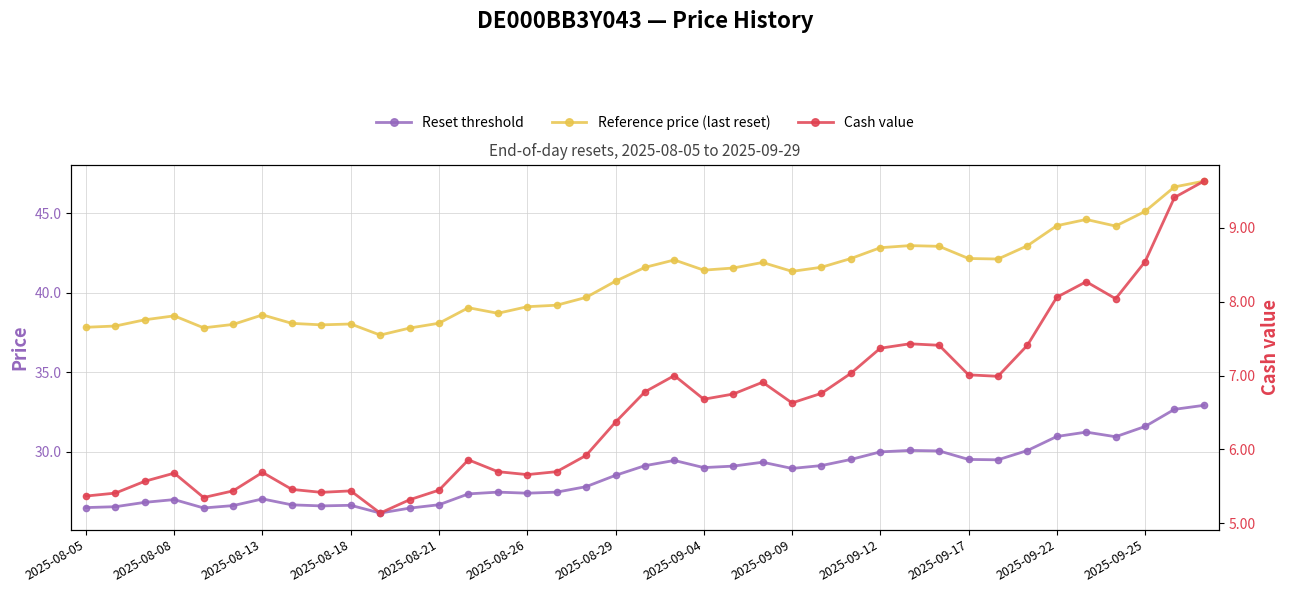

What is the difference between the maximum and minimum values in the Reference price (last reset) series?

9.7